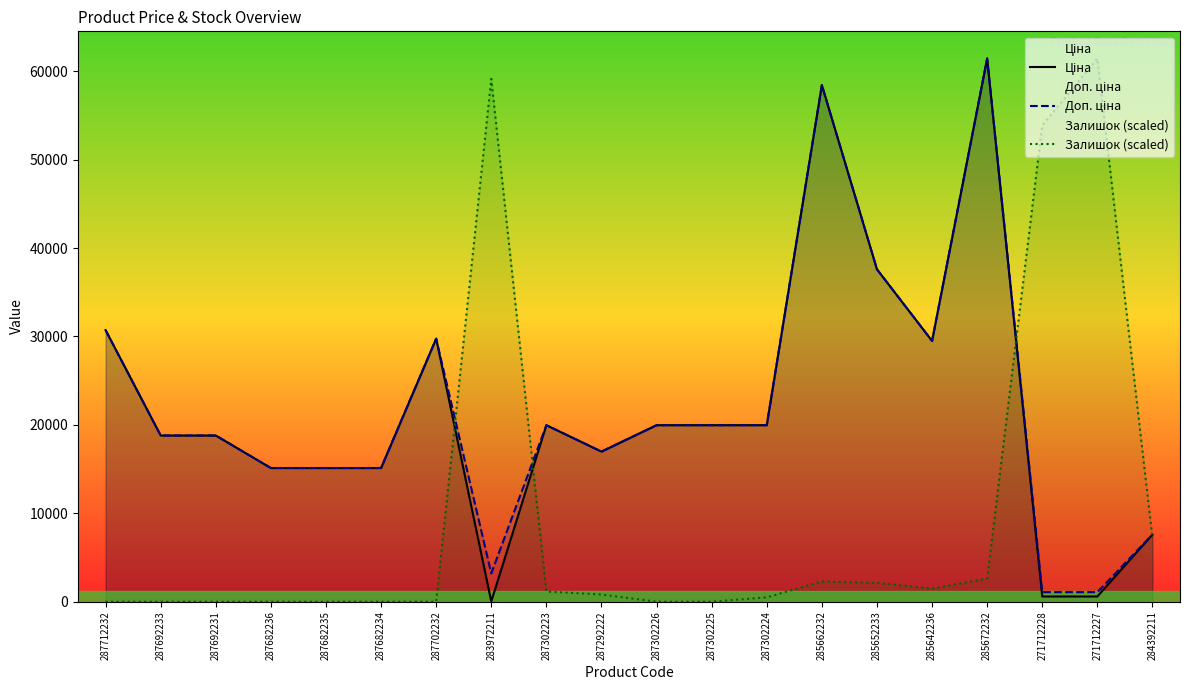

What are all the series names shown in the legend?

Ціна, Доп. ціна, Залишок (scaled)